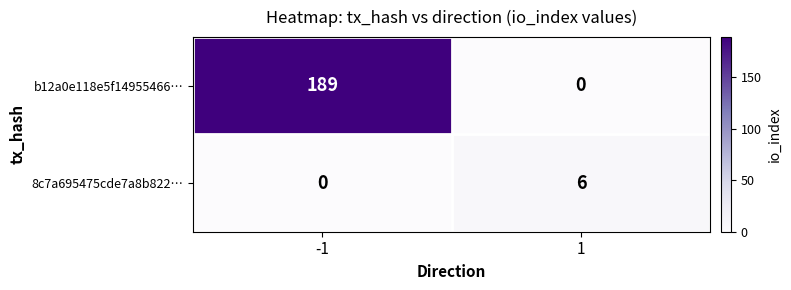

What is the total value across all series at 1?

6